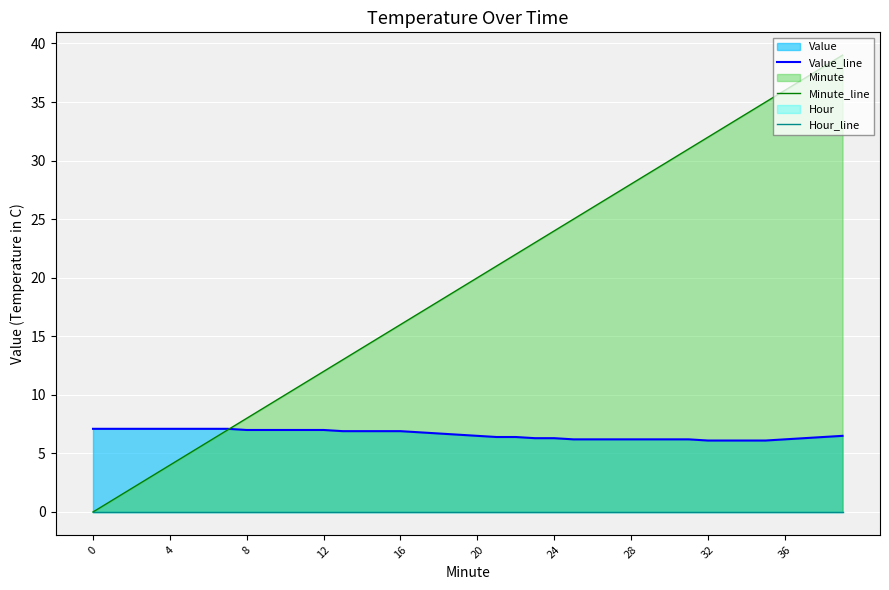

At how many categories does at least one series exceed 22?

17